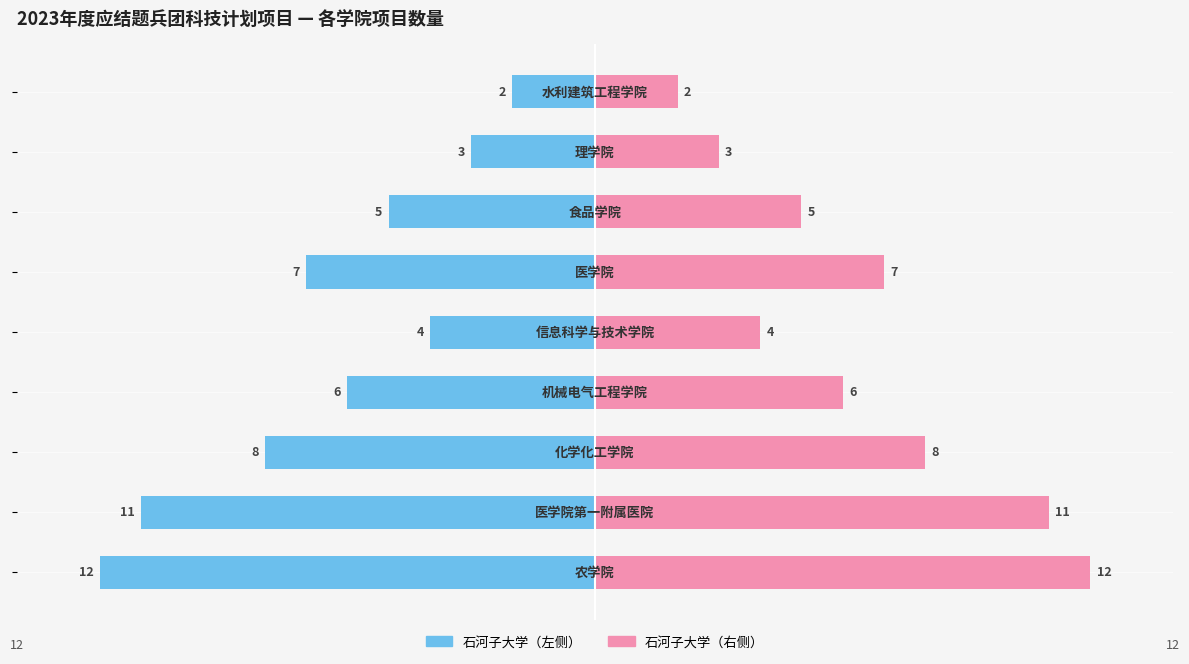

Is it true that 项目数 (左) equals -4 at 4?

True